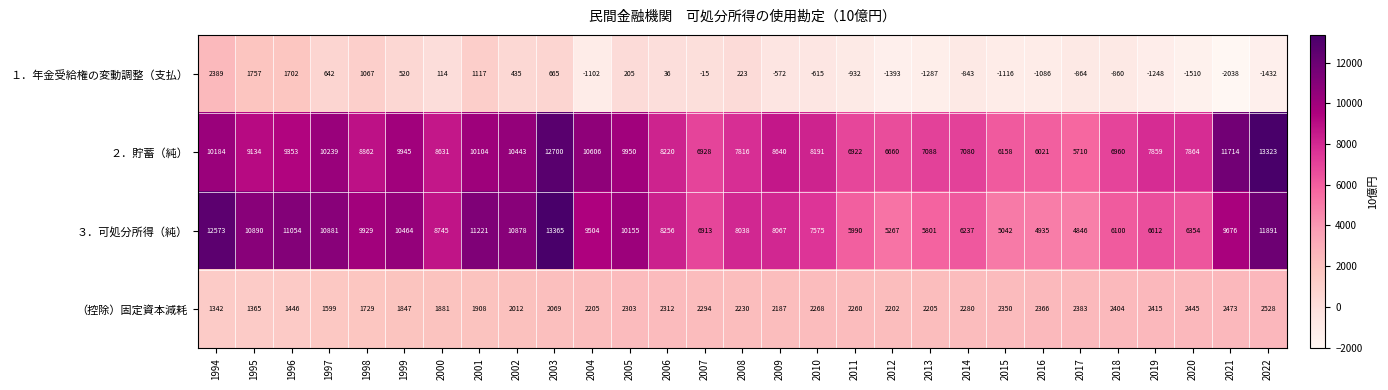

At which label does ３．可処分所得（純） reach its peak?

2003